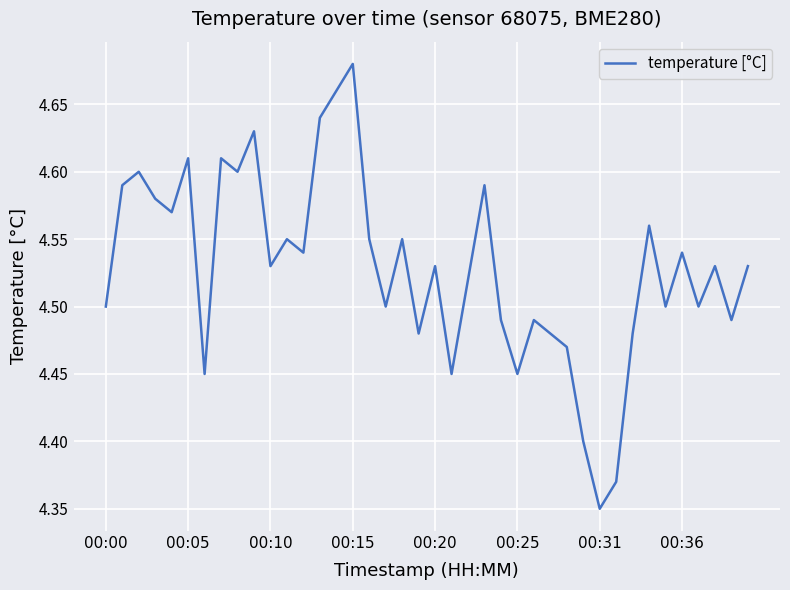

Reading left to right, list all the values displayed in this chart.

4.5	4.6	4.6	4.6	4.6	4.6	4.5	4.6	4.6	4.6	4.5	4.5	4.5	4.6	4.7	4.7	4.5	4.5	4.5	4.5	4.5	4.5	4.5	4.6	4.5	4.5	4.5	4.5	4.5	4.4	4.3	4.4	4.5	4.6	4.5	4.5	4.5	4.5	4.5	4.5